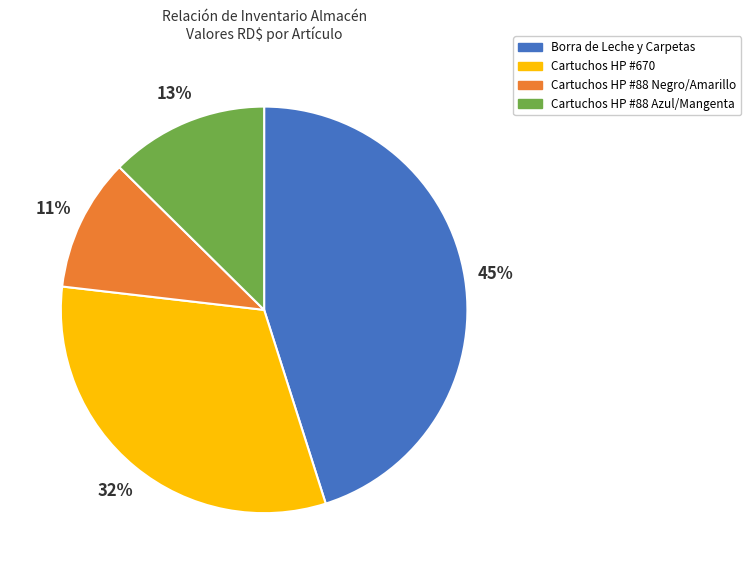

Between Cartuchos HP #88 Azul/Mangenta and Cartuchos HP #670, which is larger?

Cartuchos HP #670